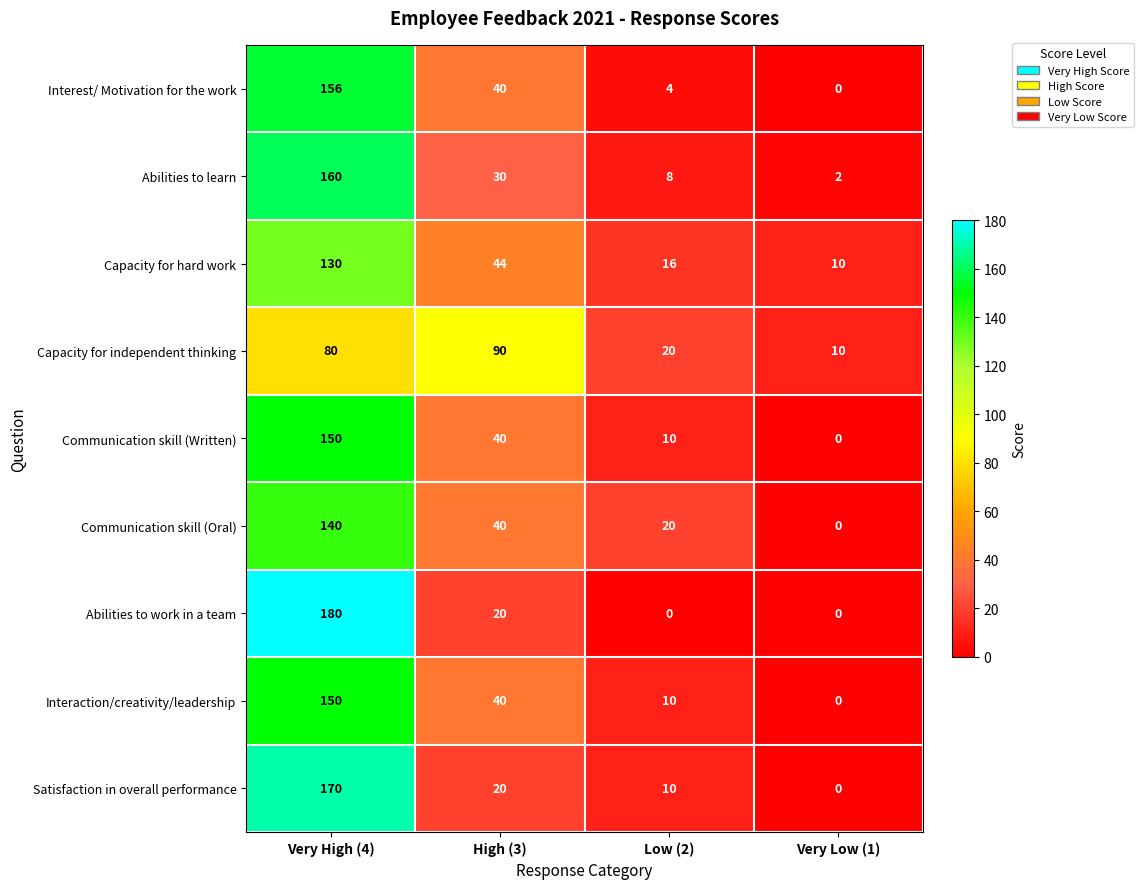

The value of Interest/ Motivation for the work at Very High (4) is 46. True or false?

False